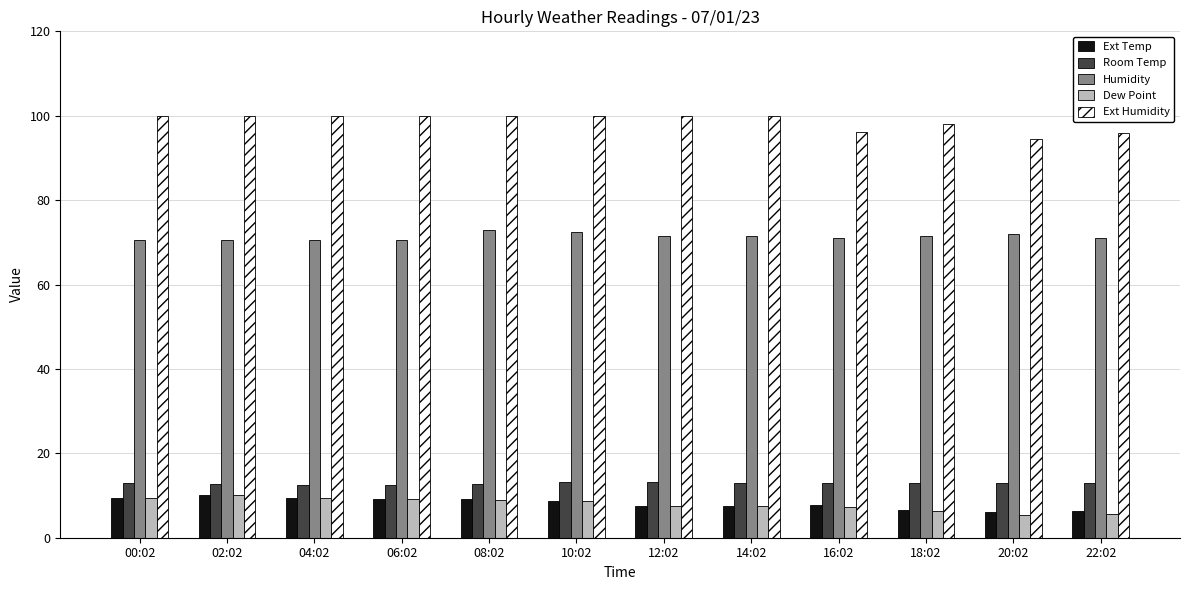

What is the label of the 1st bar from the left?

00:02